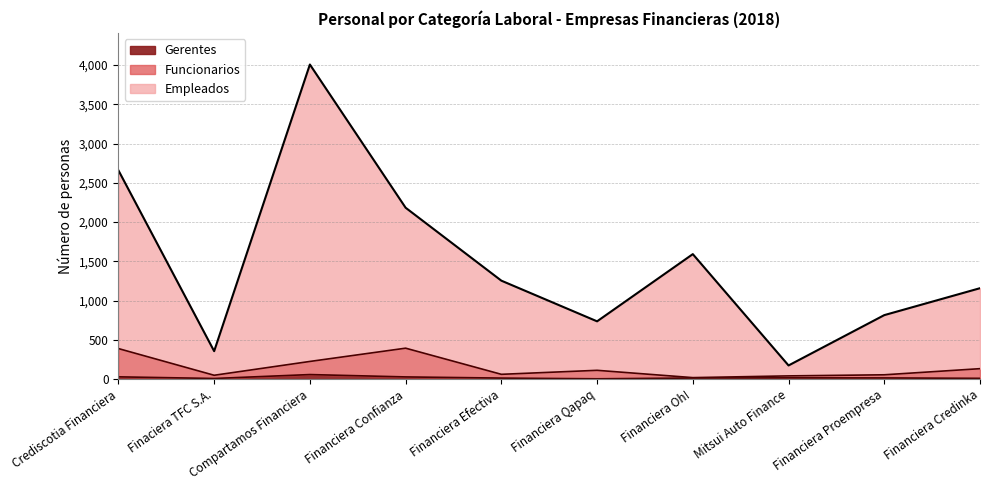

Reading right to left, transcribe all the data shown in this chart.

Empleados: Financiera Credinka=1158	Financiera Proempresa=815	Mitsui Auto Finance=174	Financiera Oh!=1592	Financiera Qapaq=736	Financiera Efectiva=1254	Financiera Confianza=2183	Compartamos Financiera=4007	Finaciera TFC S.A.=356	Crediscotia Financiera=2659
Funcionarios: Financiera Credinka=133	Financiera Proempresa=55	Mitsui Auto Finance=41	Financiera Oh!=19	Financiera Qapaq=112	Financiera Efectiva=61	Financiera Confianza=394	Compartamos Financiera=225	Finaciera TFC S.A.=49	Crediscotia Financiera=389
Gerentes: Financiera Credinka=10	Financiera Proempresa=15	Mitsui Auto Finance=16	Financiera Oh!=14	Financiera Qapaq=4	Financiera Efectiva=13	Financiera Confianza=28	Compartamos Financiera=58	Finaciera TFC S.A.=8	Crediscotia Financiera=29